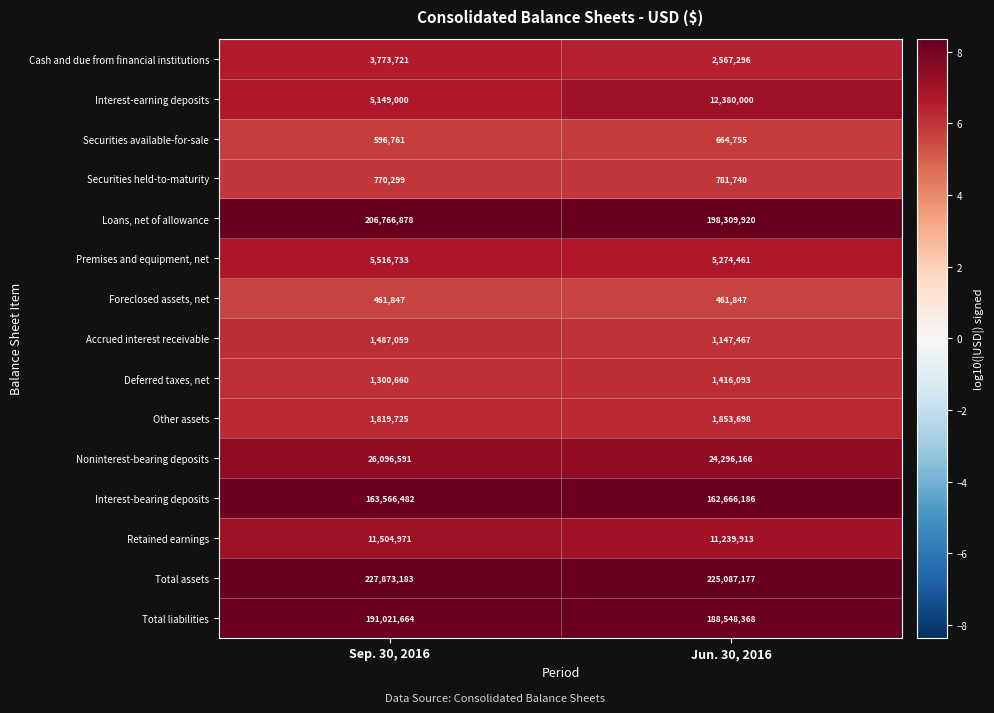

Rank the series at Jun. 30, 2016 from highest to lowest value.

Total assets, Loans, net of allowance, Total liabilities, Interest-bearing deposits, Noninterest-bearing deposits, Interest-earning deposits, Retained earnings, Premises and equipment, net, Cash and due from financial institutions, Other assets, Deferred taxes, net, Accrued interest receivable, Securities held-to-maturity, Securities available-for-sale, Foreclosed assets, net